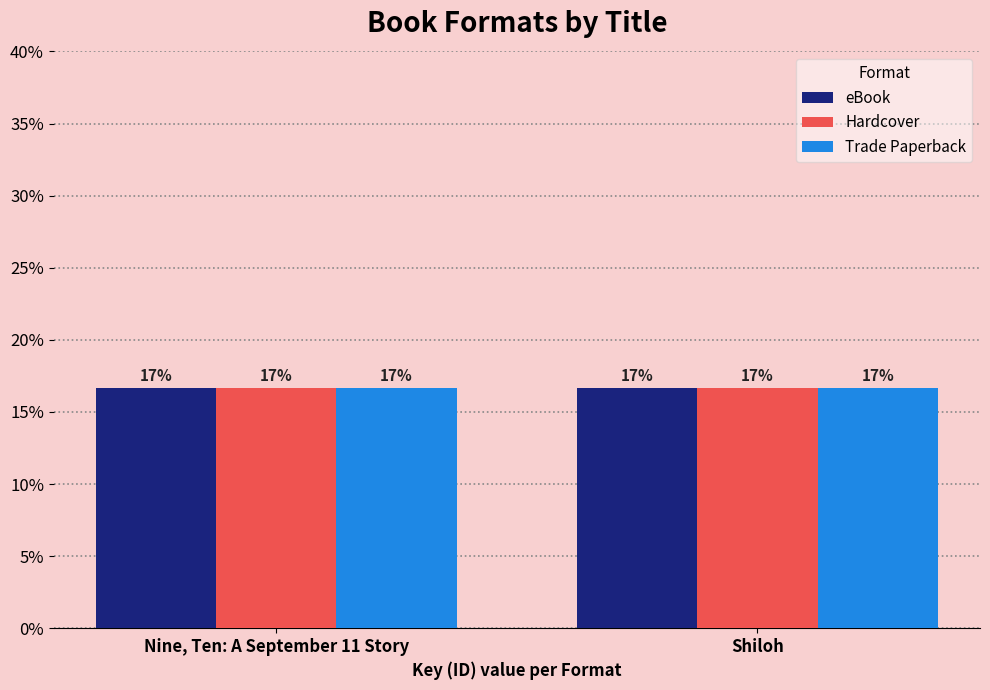

List the labels in order of Trade Paperback value, smallest first.

Shiloh, Nine, Ten: A September 11 Story